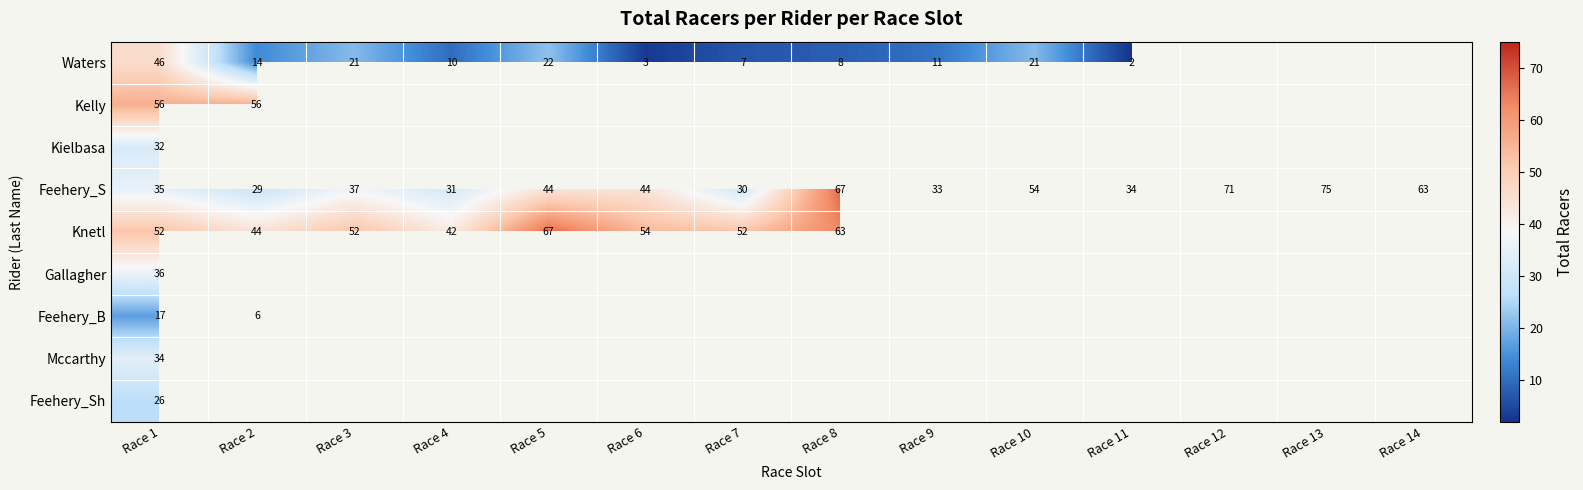

Which has a higher value, Race 2 or Race 14?

Race 14